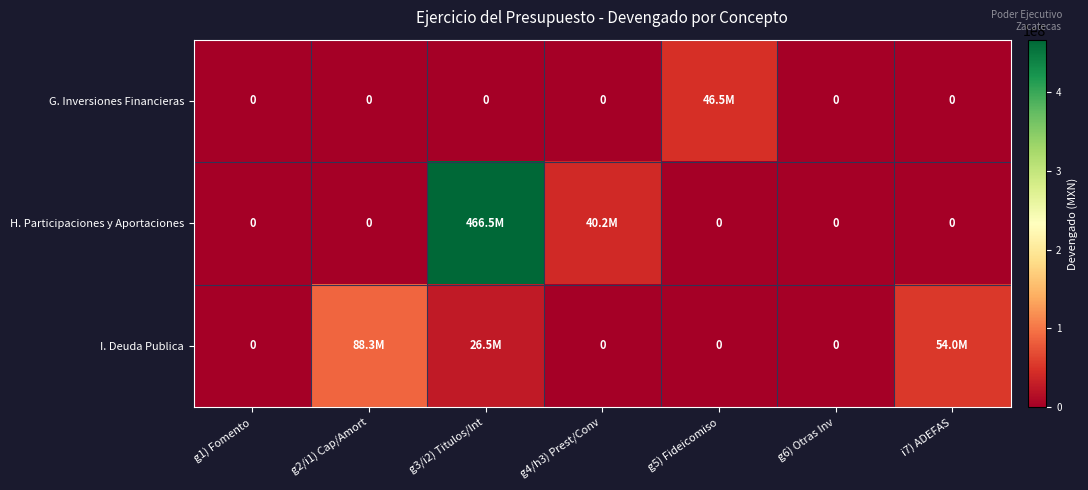

Which label corresponds to the largest value in the chart?

g3/i2) Titulos/Int